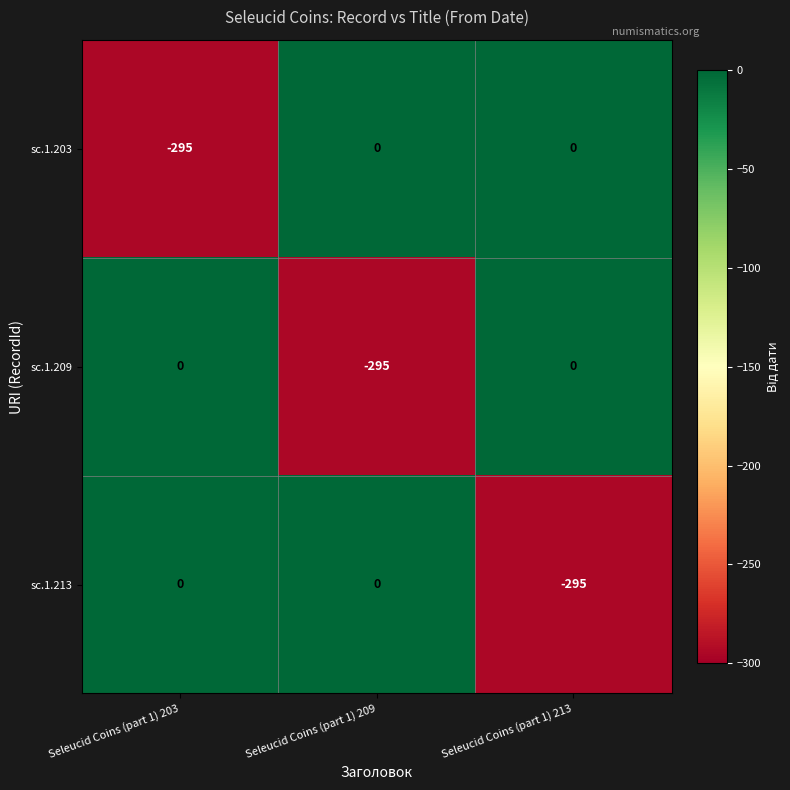

Is it true that sc.1.203 equals -295 at Seleucid Coins (part 1) 203?

True